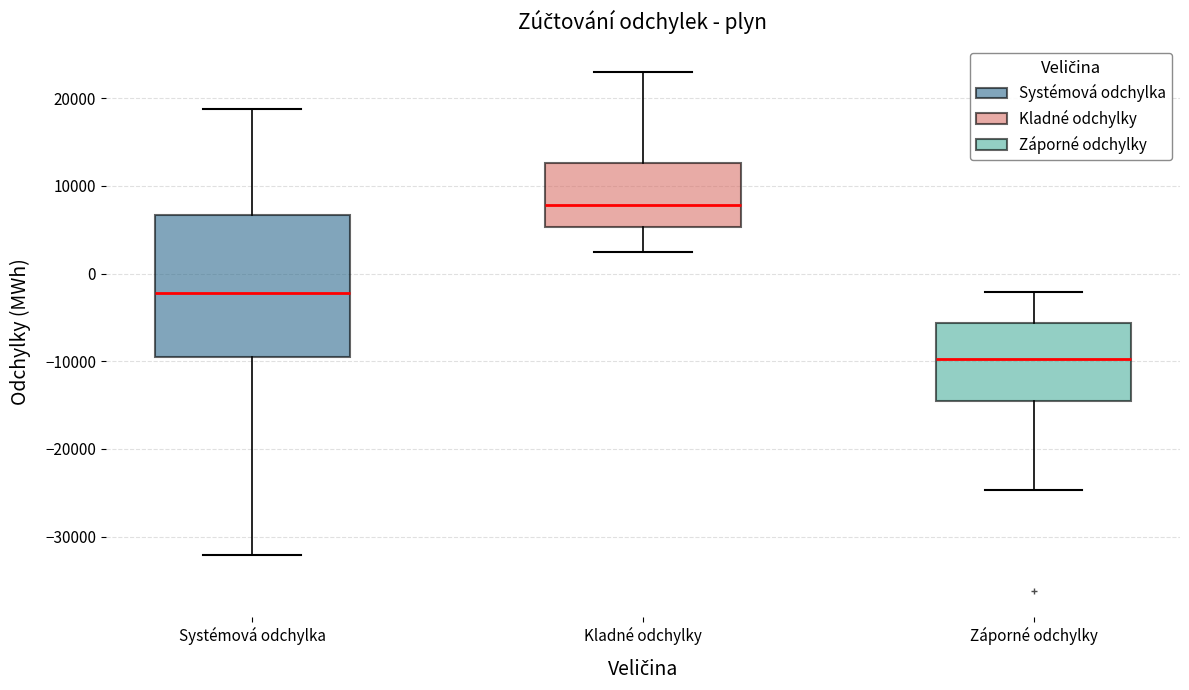

Reading left to right, read every box against the y-axis: the position of its median line, the range the box covers, and the ends of its whiskers. The values are not printed on the chart, so give them approximately, as read against the axis.

Systémová odchylka: median -2000, box -10000 to 7000, whiskers -32000 to 19000
Kladné odchylky: median 8000, box 5000 to 13000, whiskers 3000 to 23000
Záporné odchylky: median -10000, box -14000 to -6000, whiskers -25000 to -2000